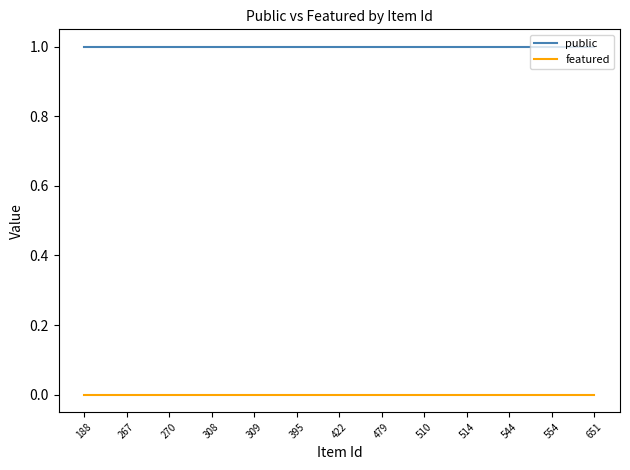

How many lines are shown in the chart?

2